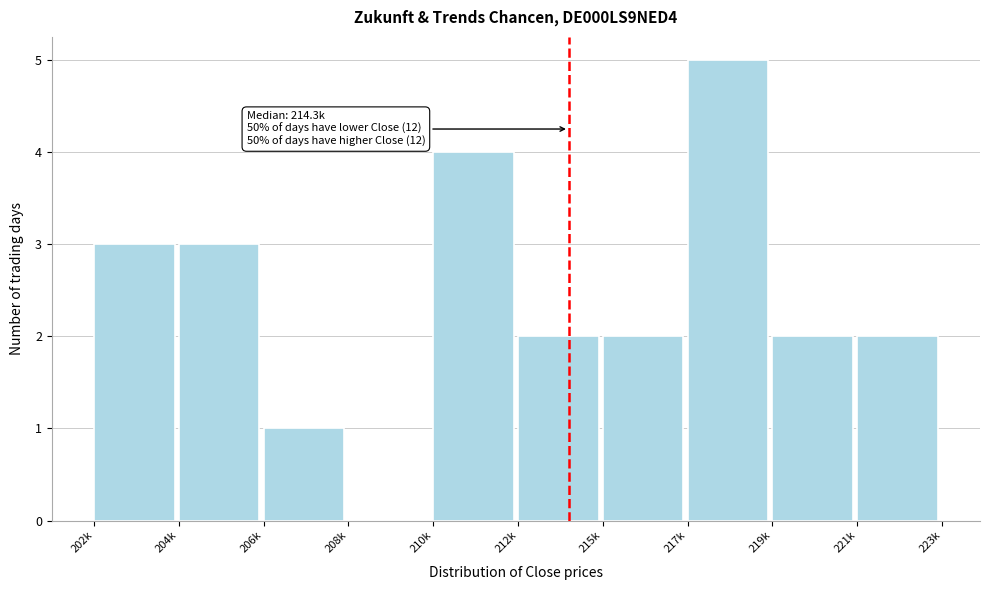

Reading right to left, extract all data points from this chart.

221k=2	219k=2	217k=5	215k=2	212k=2	210k=4	208k=0	206k=1	204k=3	202k=3